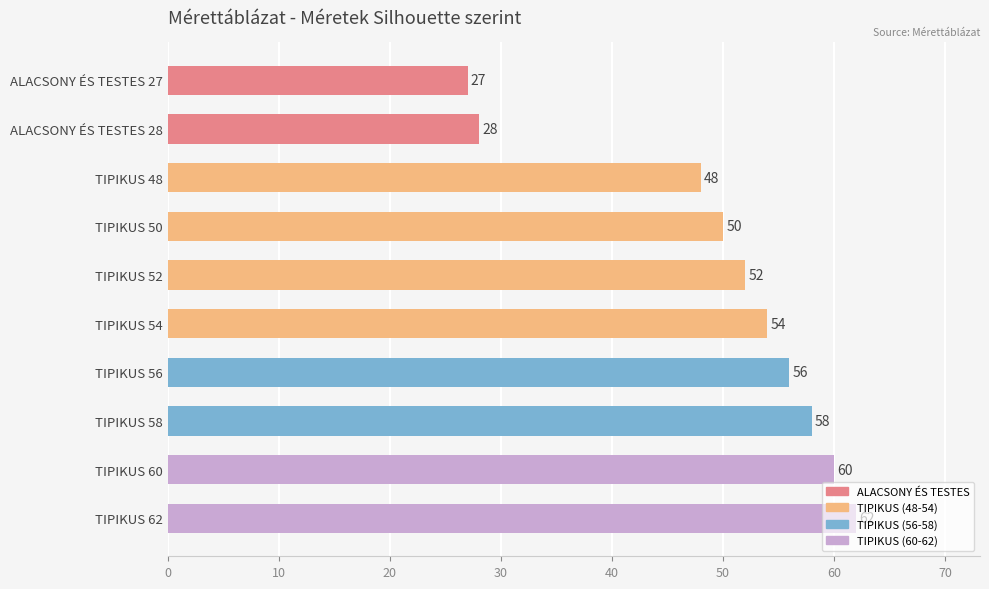

Which category has the highest value across all series?

TIPIKUS 62